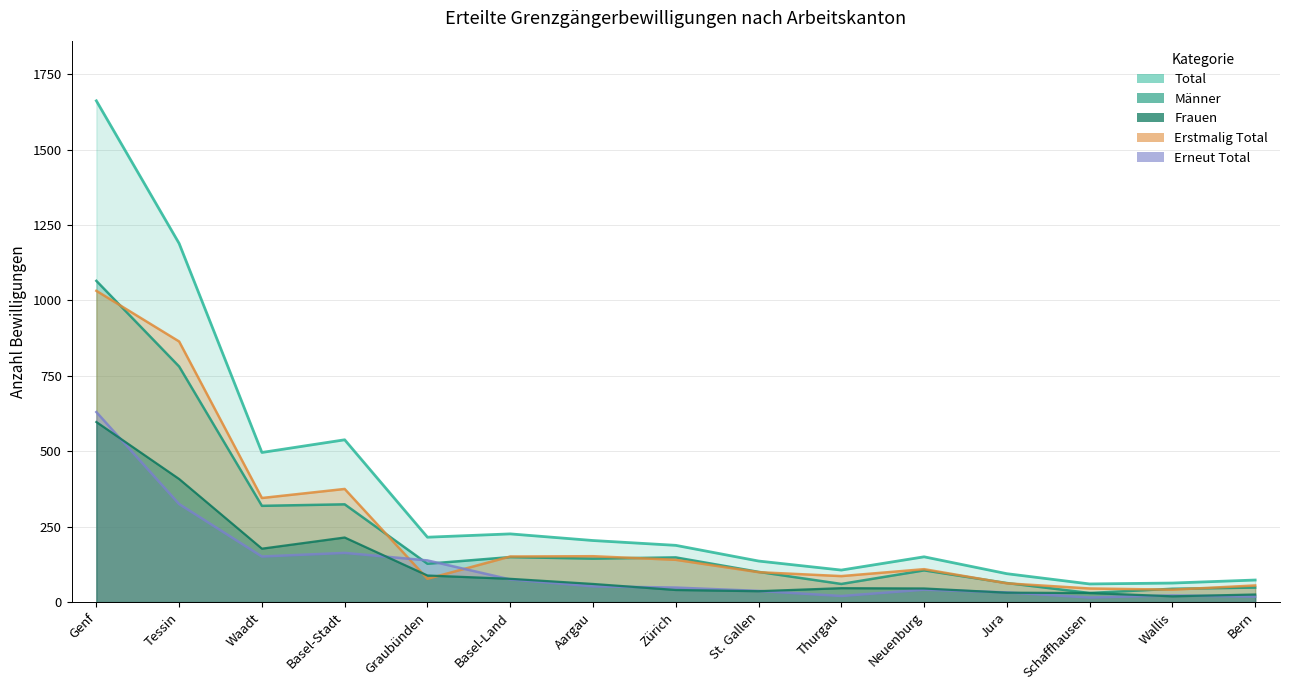

What is the value of the Erneut Total point at the 14th from the left?

22